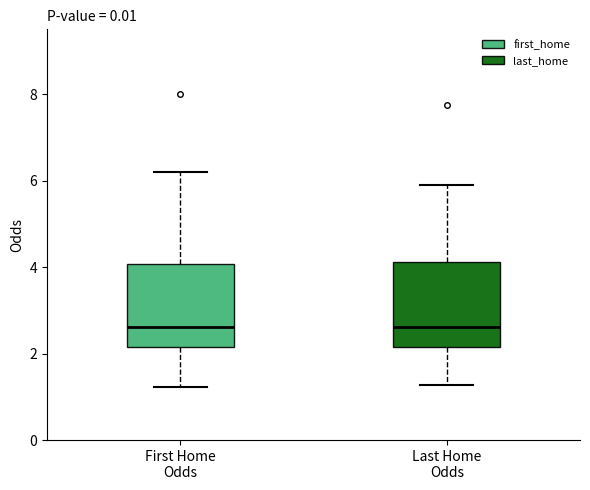

Where does the upper whisker of the box for First Home Odds end on the y-axis? The values are not printed on the chart, so give them approximately, as read against the axis.

6.2